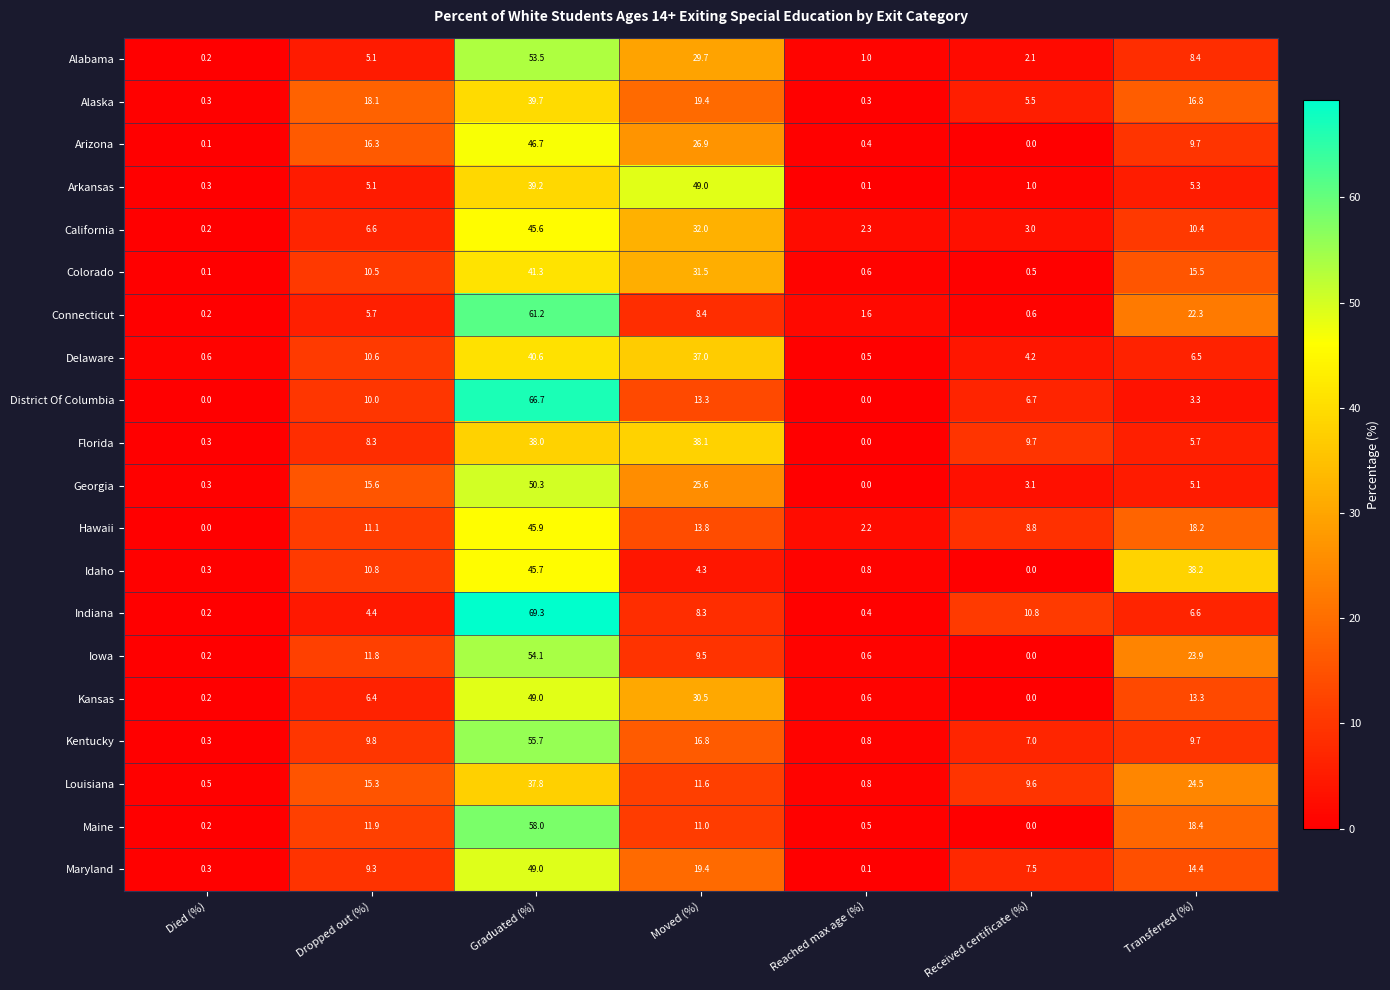

Rank the categories by Indiana value from lowest to highest.

Died (%), Reached max age (%), Dropped out (%), Transferred (%), Moved (%), Received certificate (%), Graduated (%)